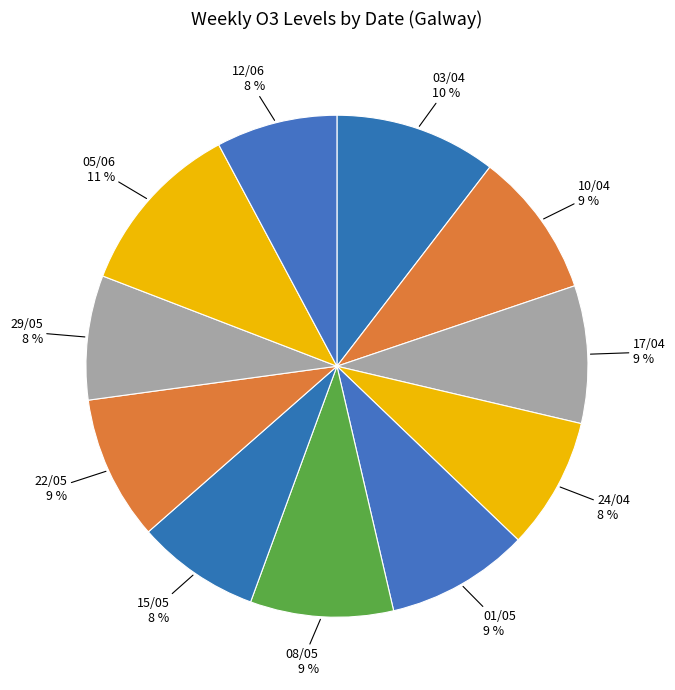

How many segments does this pie chart have?

11